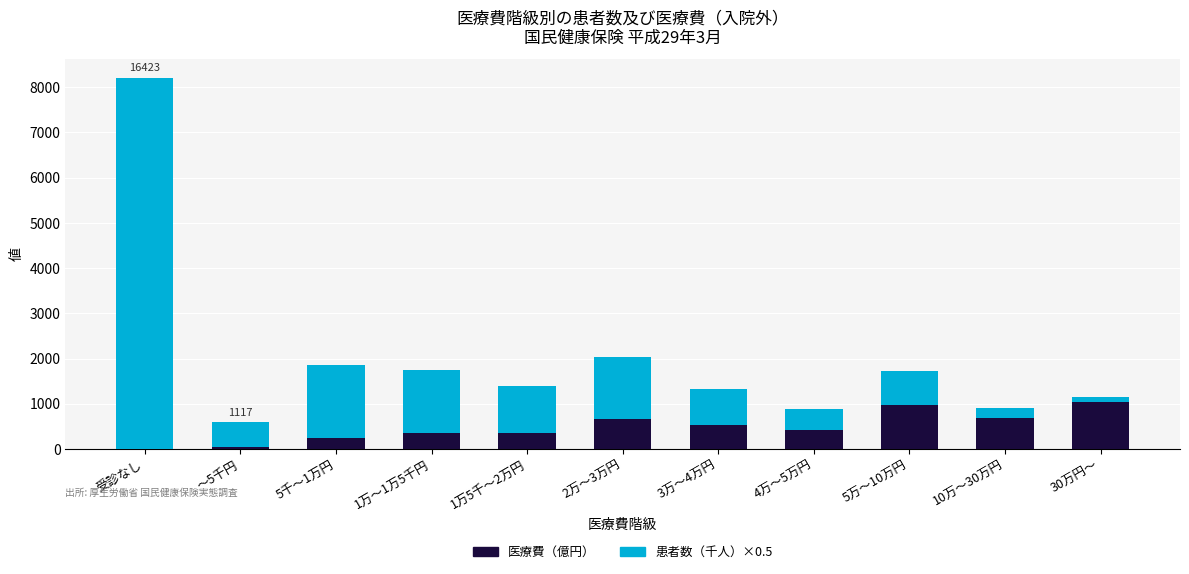

What is the maximum value for 医療費（億円）?

1044.9